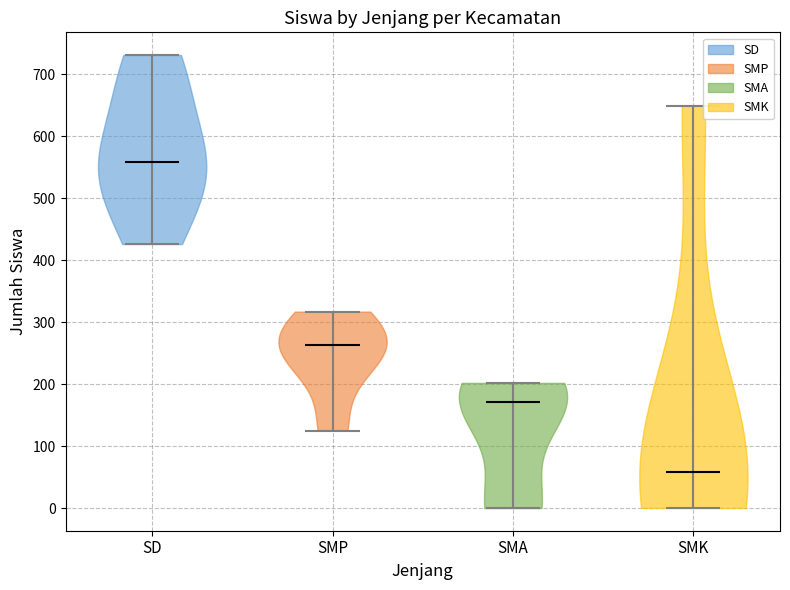

Reading left to right, read every violin against the y-axis: where its median line is, and the lowest and highest points it reaches. The values are not printed on the chart, so give them approximately, as read against the axis.

SD: median line 560, lowest point 430, highest point 730
SMP: median line 260, lowest point 130, highest point 320
SMA: median line 170, lowest point 0, highest point 200
SMK: median line 60, lowest point 0, highest point 650